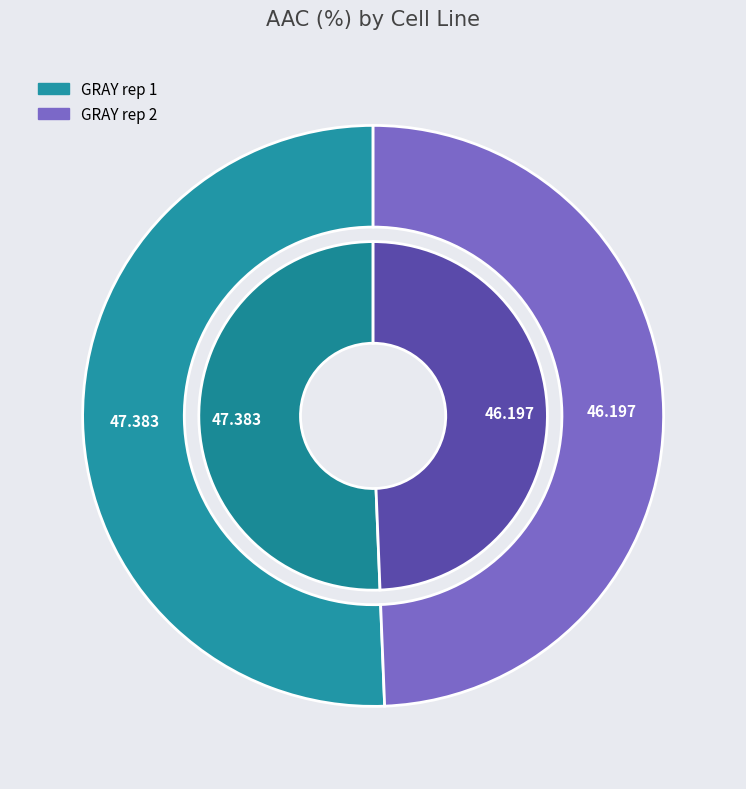

Rank the categories by value from highest to lowest.

GRAY rep 1, GRAY rep 2